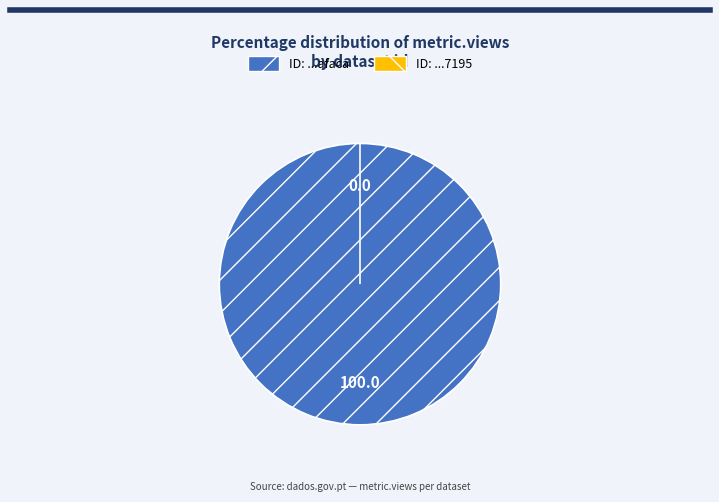

Which slice is the largest?

5b1b2692c8d8c922914afaca